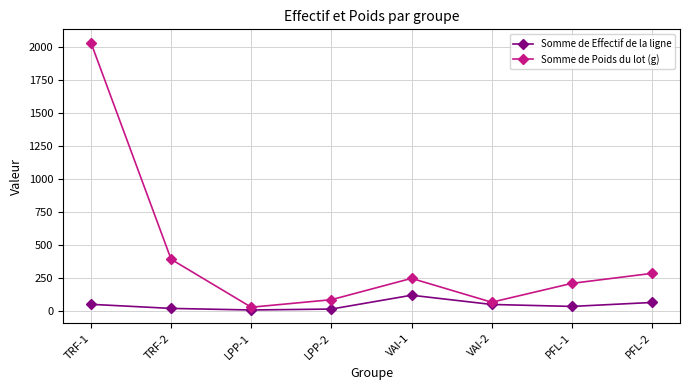

What is the highest value of the Somme de Poids du lot (g) series?

2036